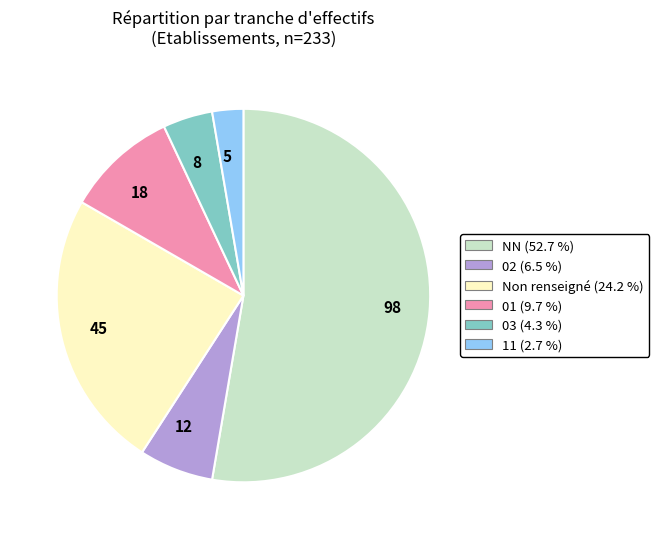

How many segments does this pie chart have?

6